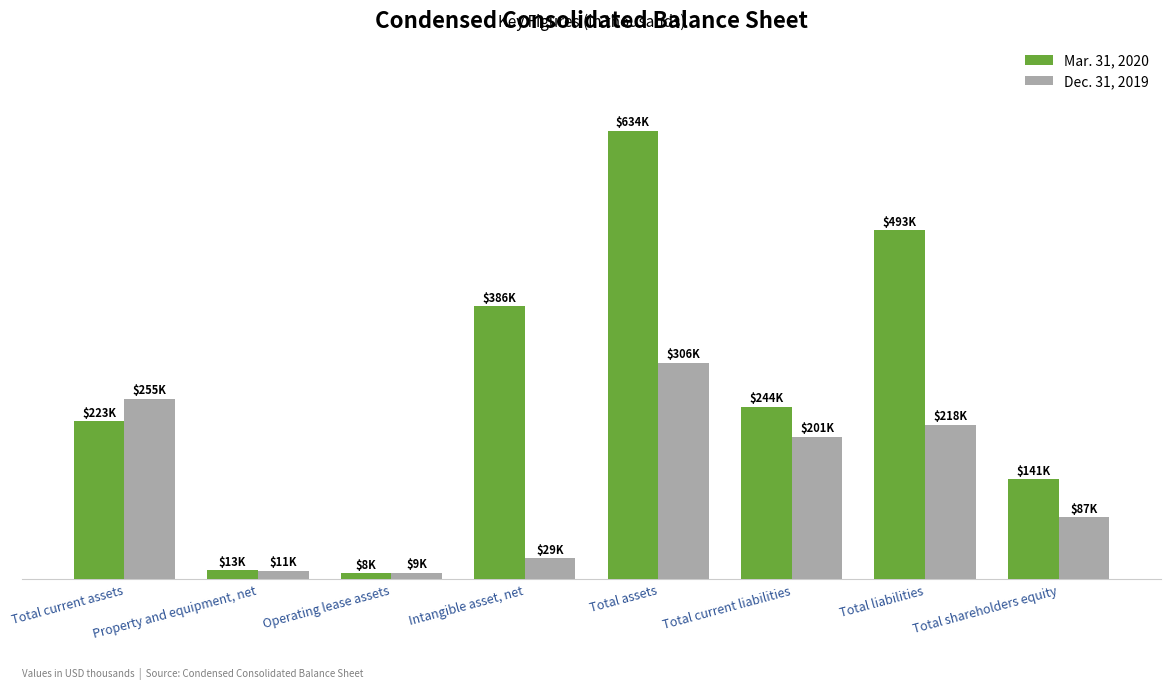

What are all the series names shown in the legend?

Mar. 31, 2020, Dec. 31, 2019